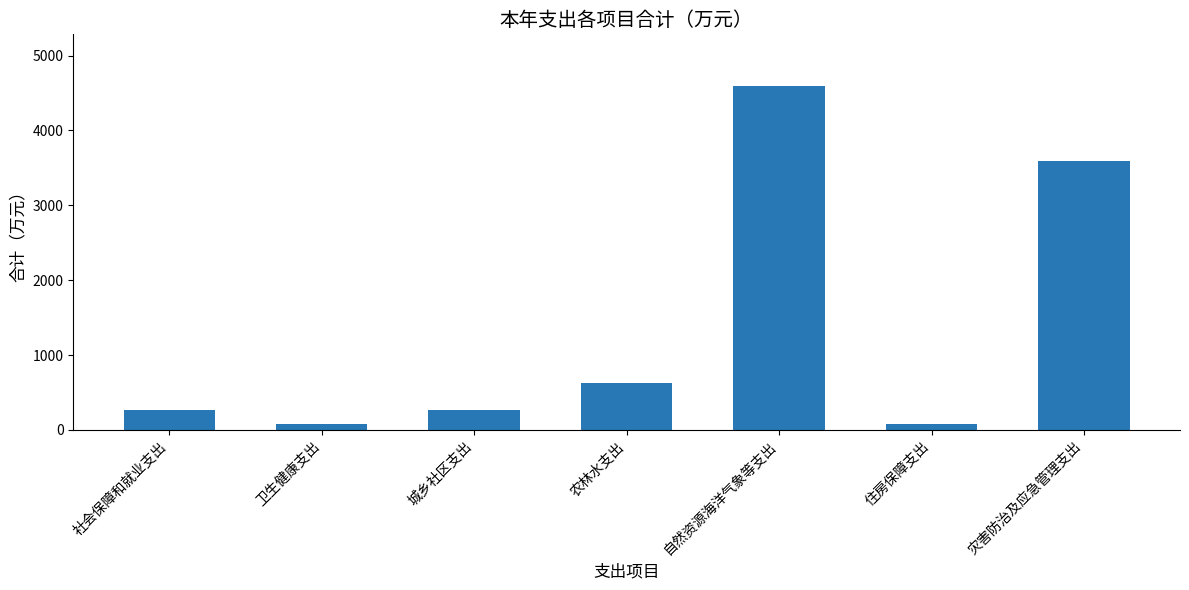

What is the label of the 2nd bar from the left?

卫生健康支出